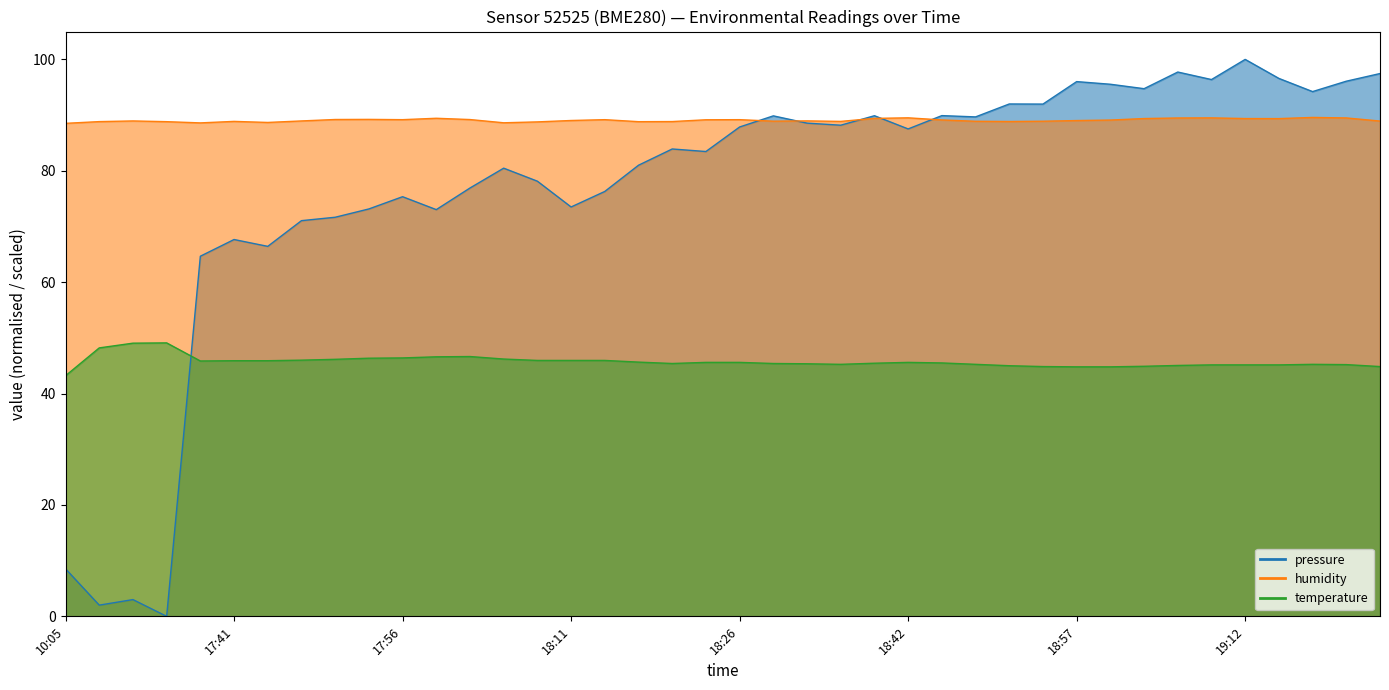

The pressure series shows 73.1 at 17:53. True or false?

True